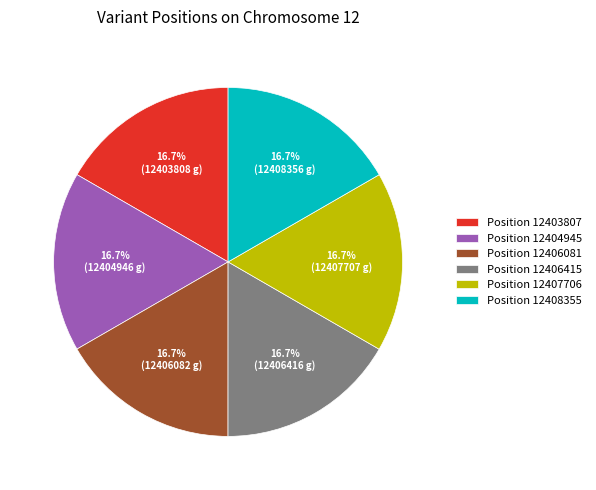

Count the number of slices in the pie.

6